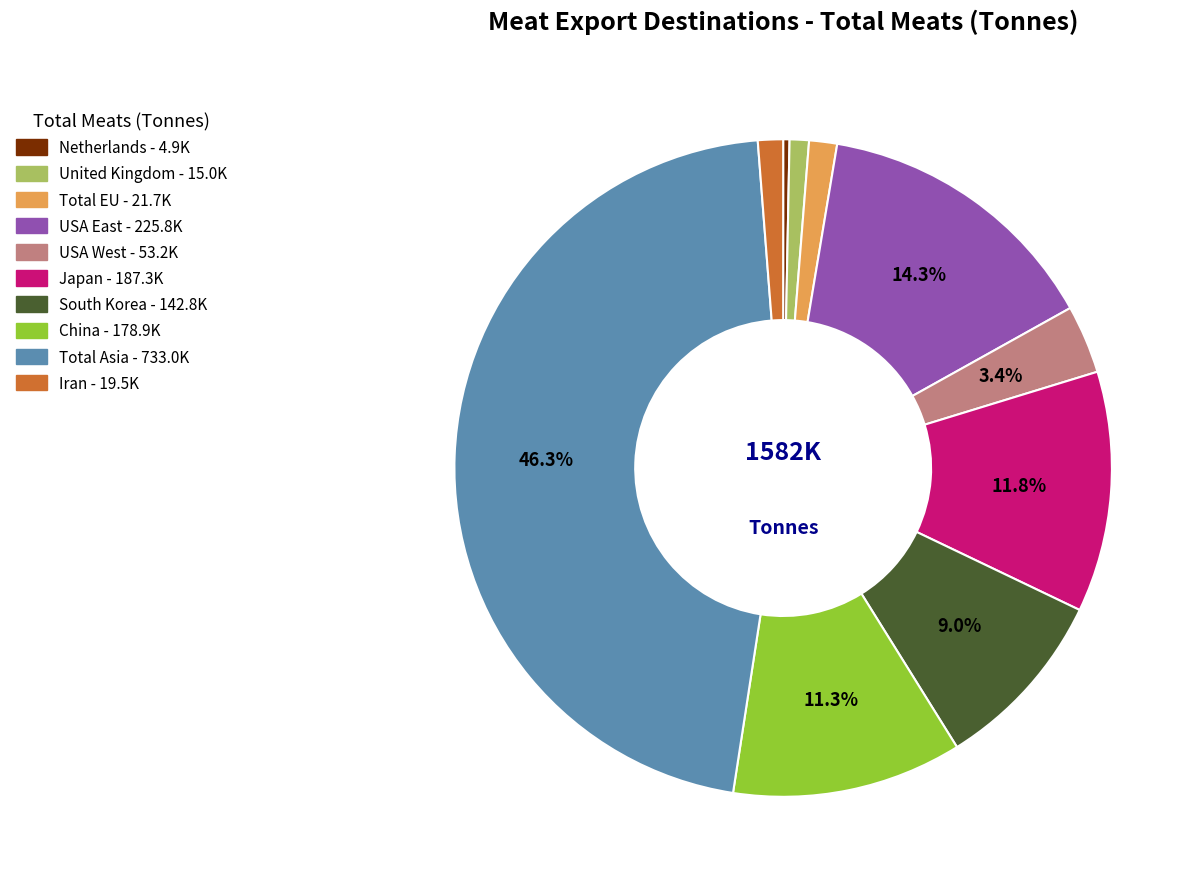

What percentage is NOT represented by China?

88.7%